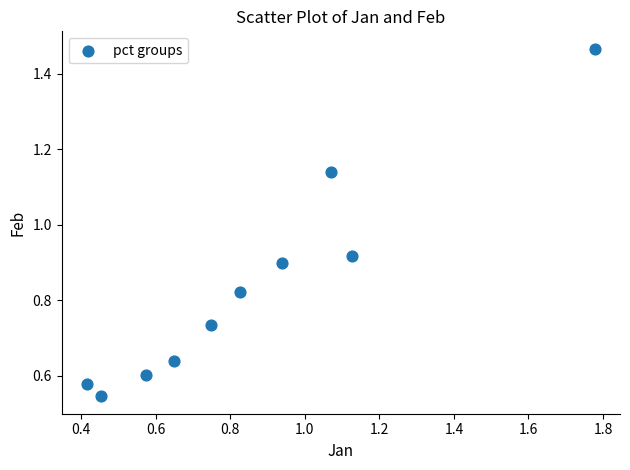

What is the range of X values (max minus min)?

1.4